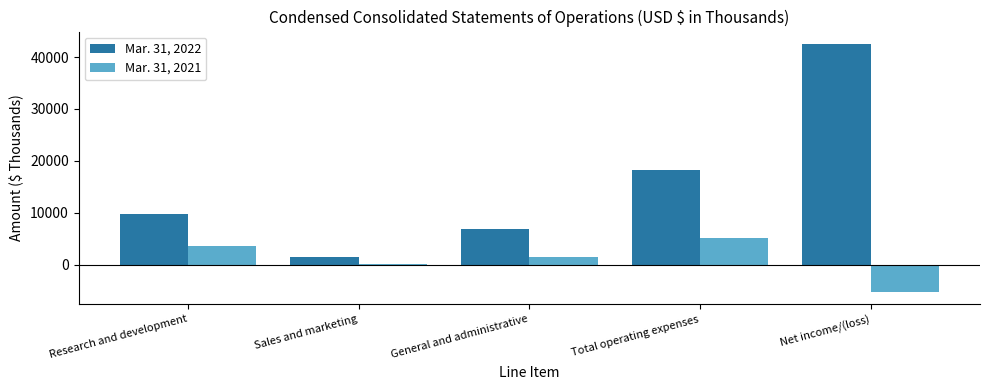

What is the value of the Mar. 31, 2022 bar at the 1st from the left?

9848